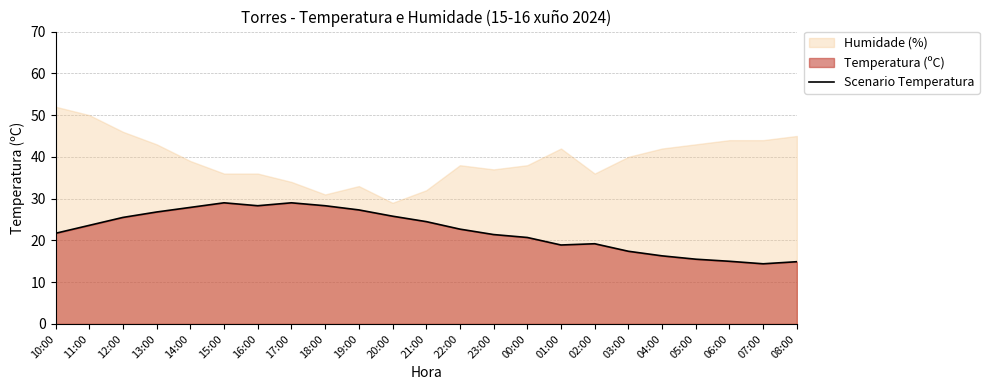

What is the label of the 20th point from the left?

05:00